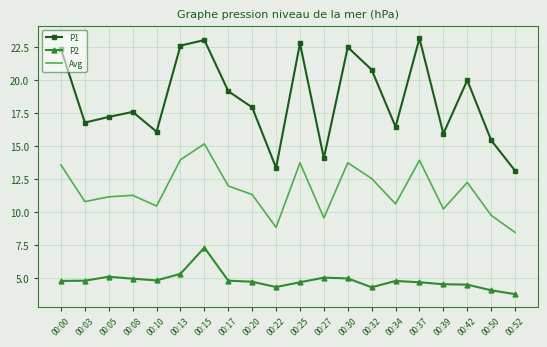

List the series in order of their overall mean, lowest first.

P2, Avg, P1